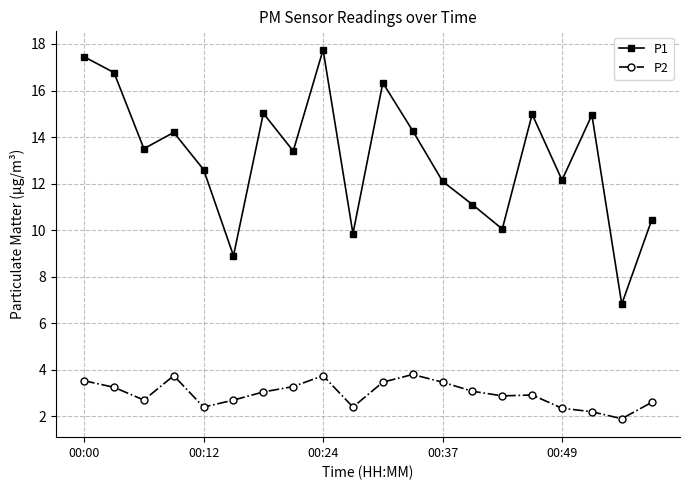

What is the sum of all P1 values?

262.6